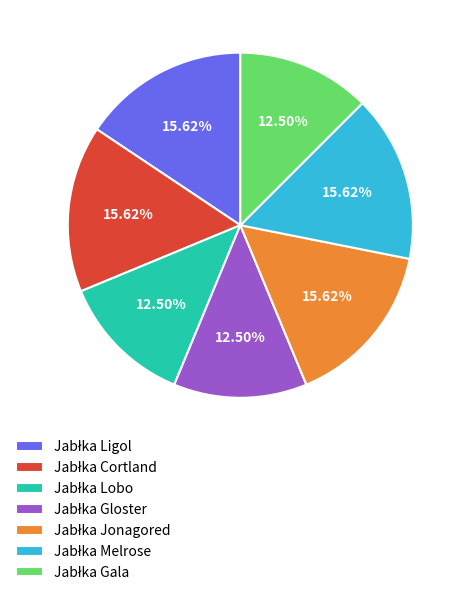

Is there a majority slice in this chart?

No